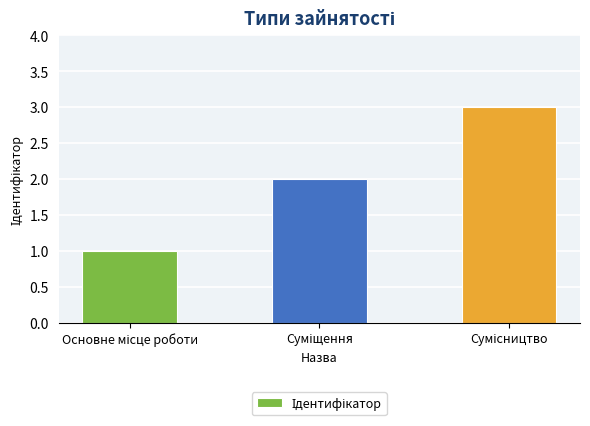

What is the sum of all values?

6